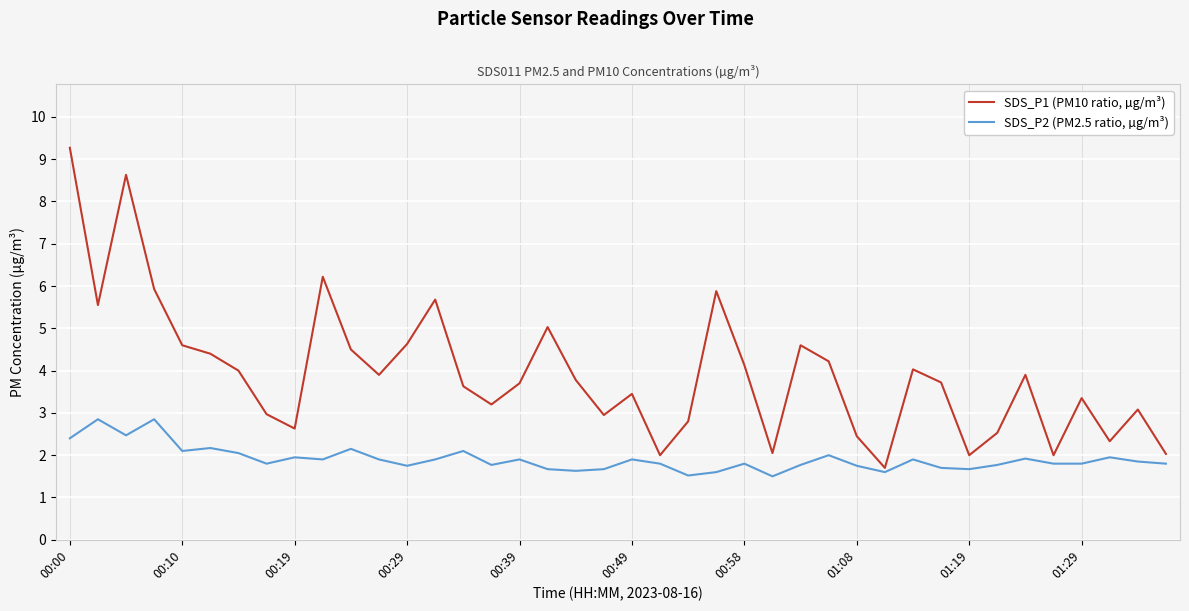

What is the maximum value for SDS_P1 (PM10 ratio, µg/m³)?

9.3